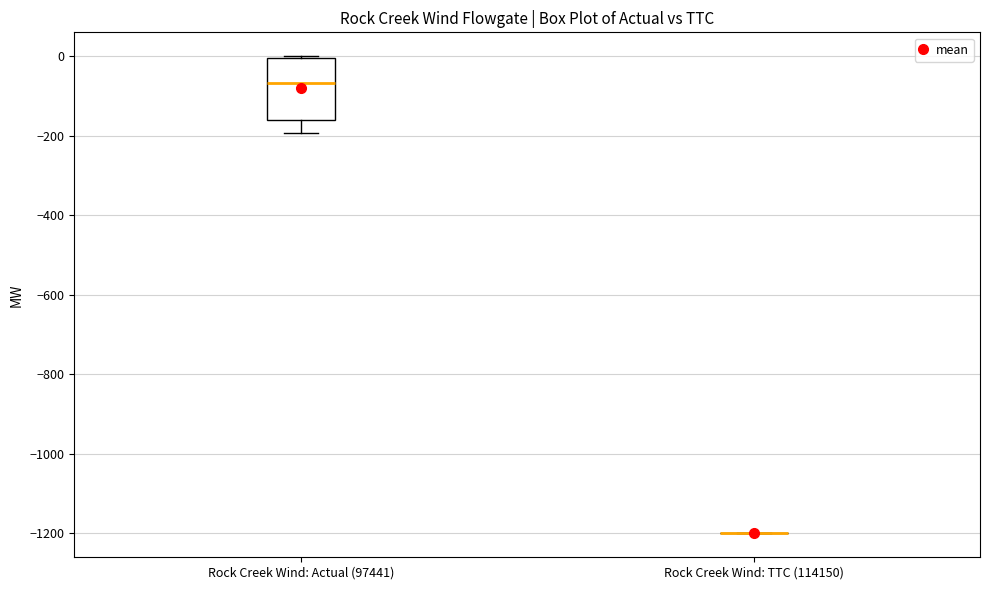

Comparing the boxes themselves (not the whiskers), which one is the tallest?

Rock Creek Wind: Actual (97441)